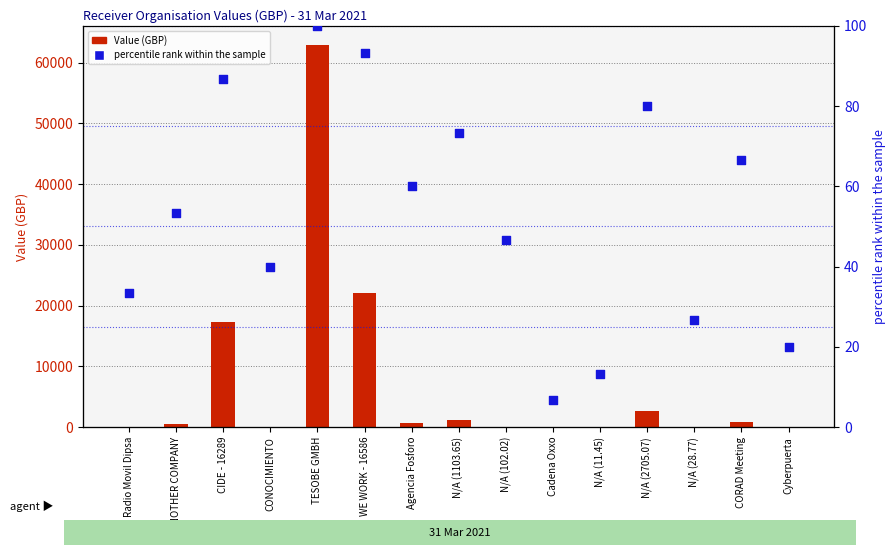

Is the value of percentile rank within sample at N/A (2705.07) greater than the value of Value (GBP) at N/A (102.02)?

No